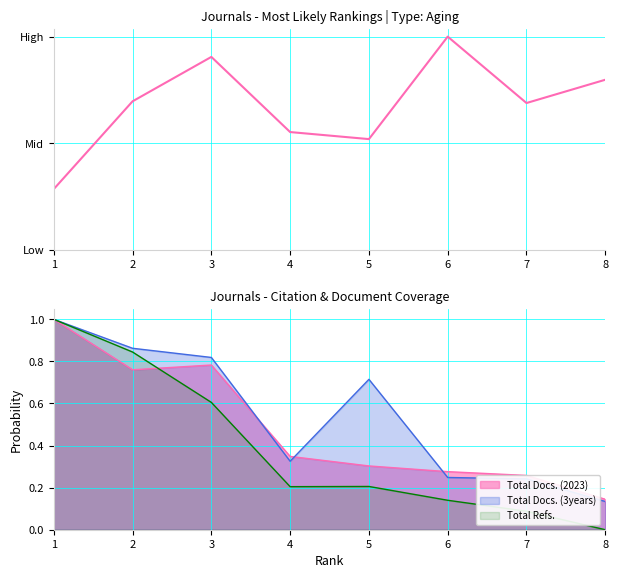

What is the average value?

0.7